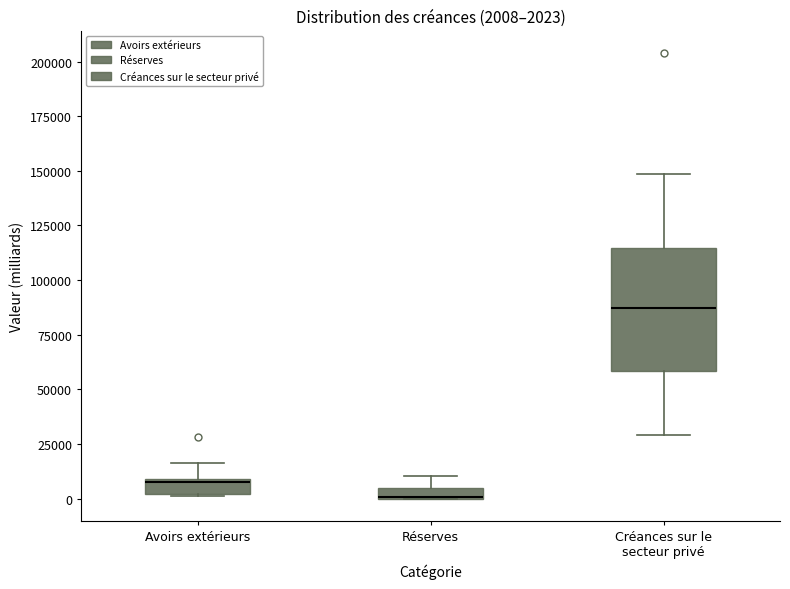

Which box is the tallest, from its lower edge to its upper edge?

Créances sur le secteur privé